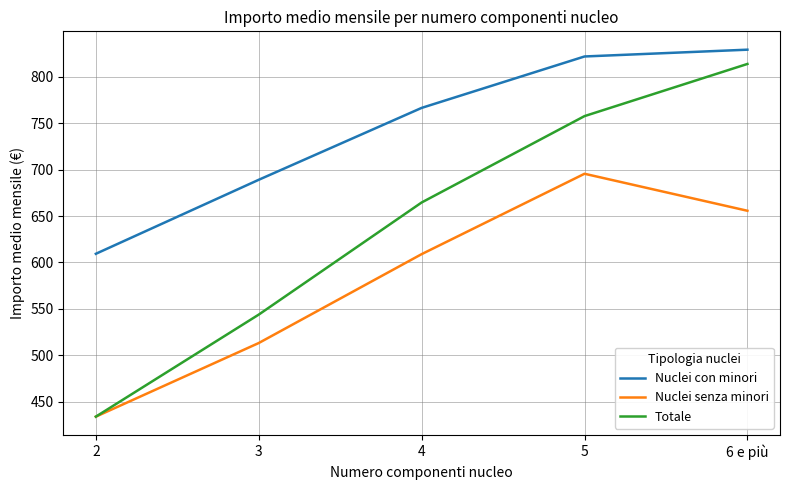

Which category has the lowest value in the Totale series?

2